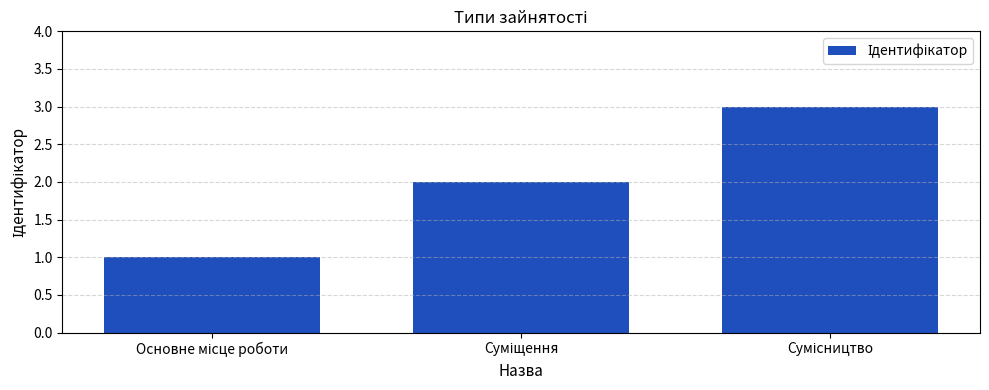

What is the difference between the maximum and minimum values?

2